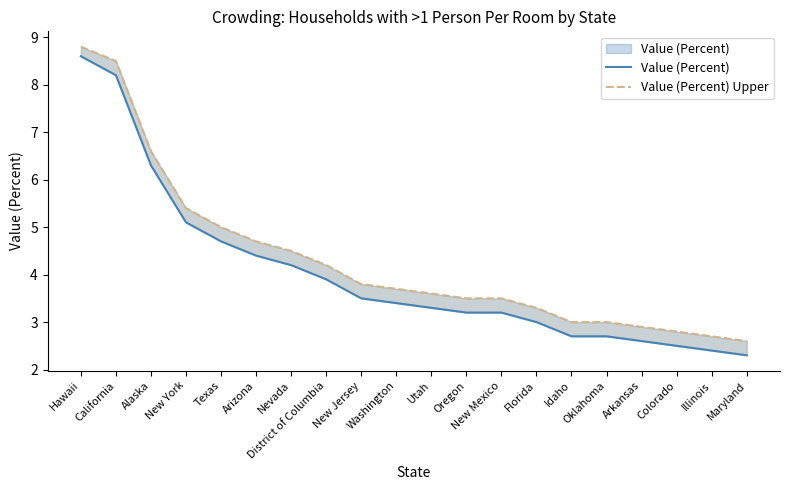

What is the approximate value of Value (Percent) at Illinois?

2.4